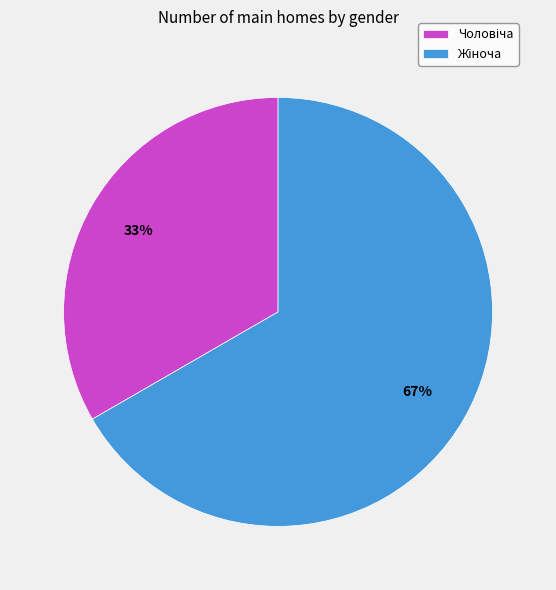

Is there any slice that represents more than half of the pie?

Yes